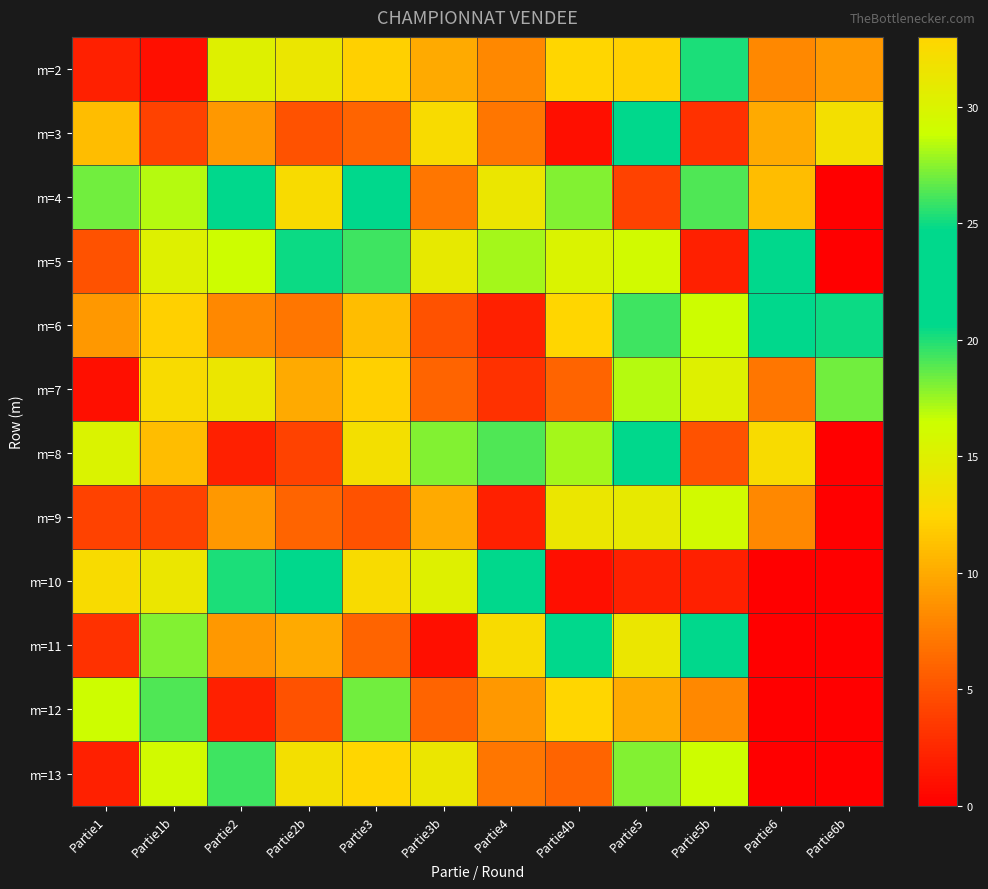

At how many categories does at least one series exceed 13?

12